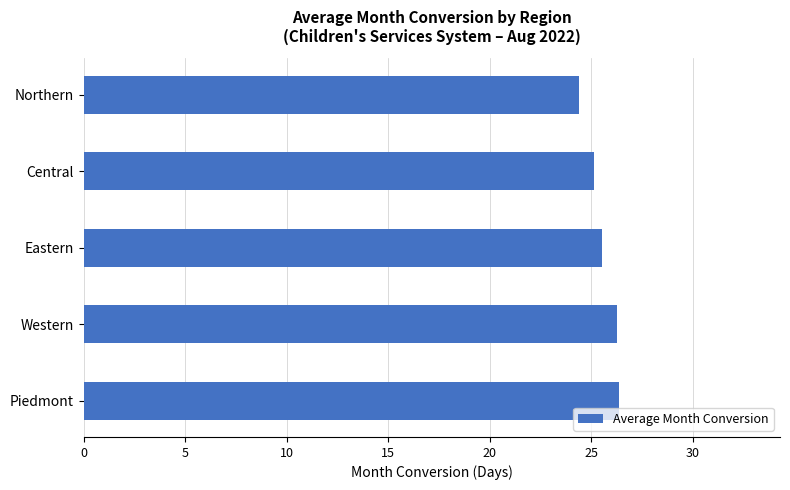

What is the change in value from Piedmont to Northern?

-2.0